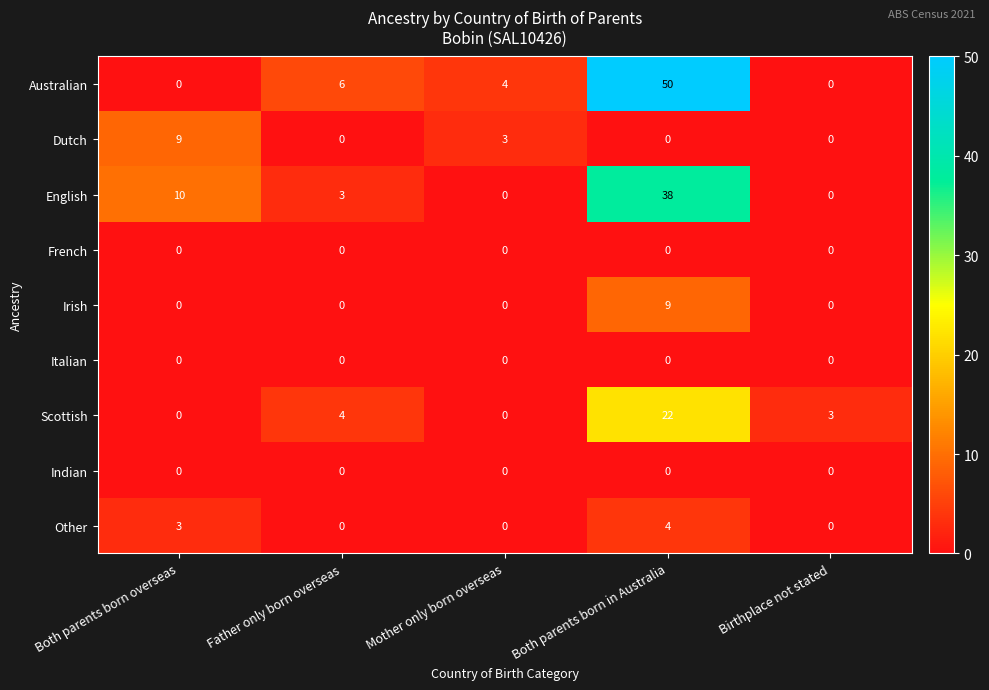

What is the sum of all Dutch values?

12